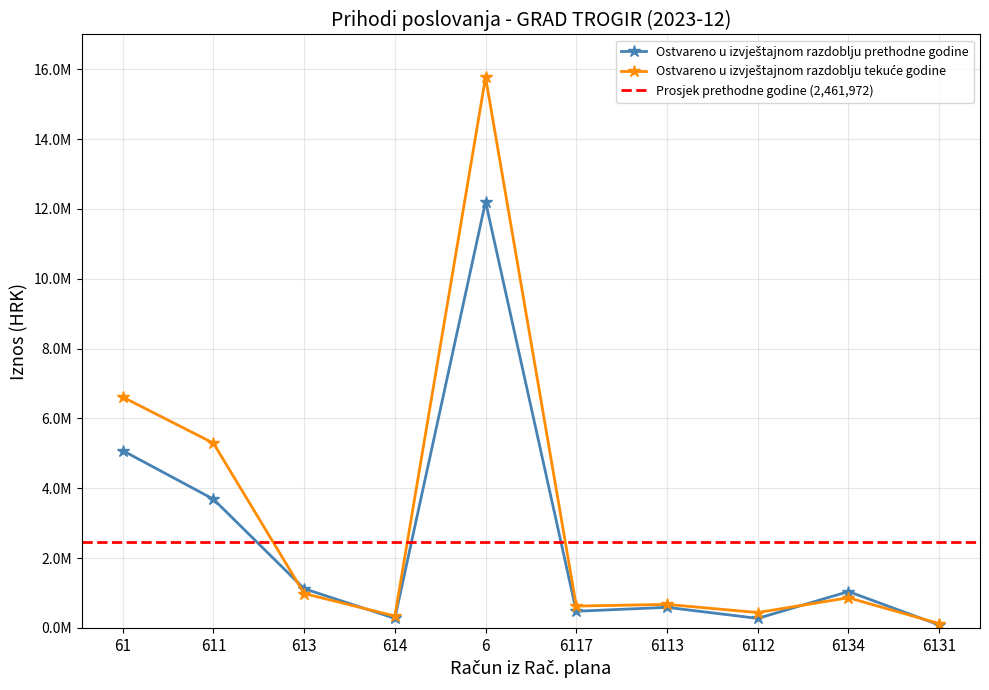

Reading left to right, transcribe all the data shown in this chart.

Ostvareno u izvještajnom razdoblju prethodne godine: 5078282.1	3686206.8	1121497.3	270578.0	12211046.9	474300.0	586457.1	269856.5	1039100.9	82396.3
Ostvareno u izvještajnom razdoblju tekuce godine: 6611737.3	5292138.6	983017.0	336581.7	15777119.5	622873.8	671059.2	436776.2	861880.9	121136.1